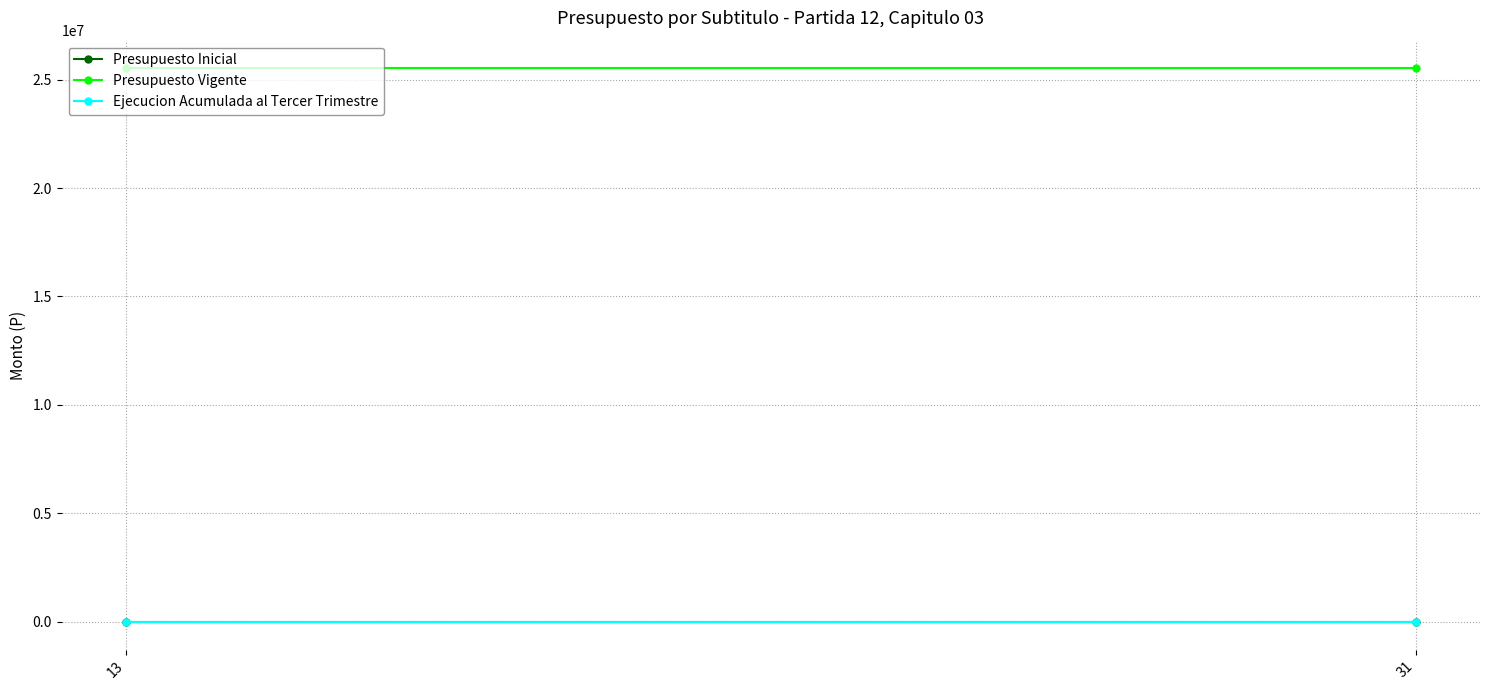

Is this an area chart (filled region under the line)?

No